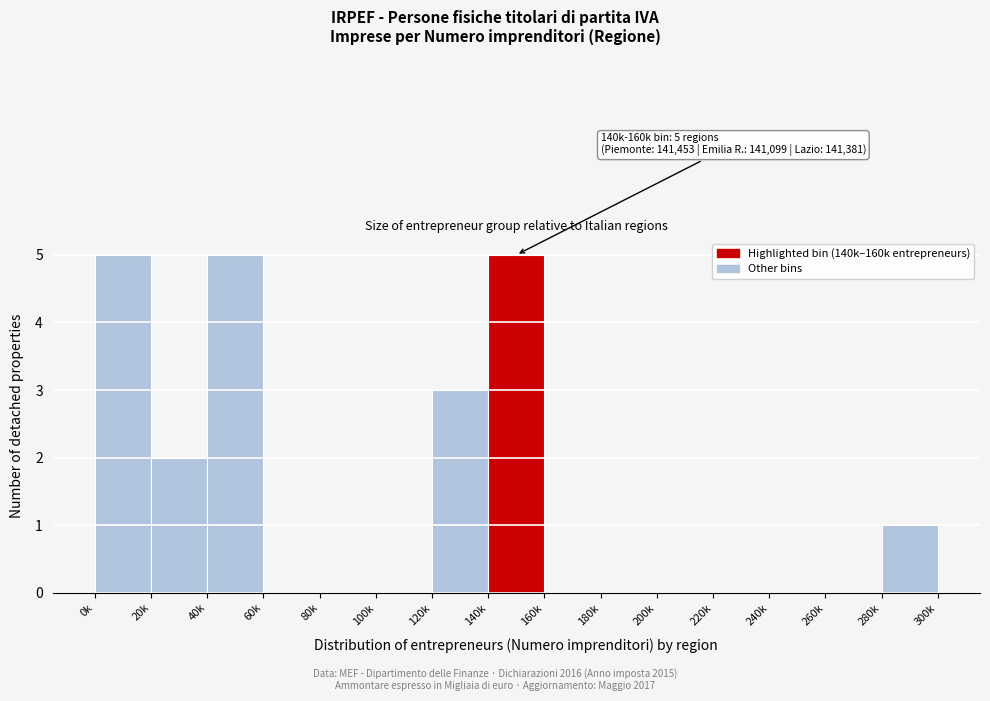

Reading left to right, transcribe all the data shown in this chart.

0k=5	20k=2	40k=5	60k=0	80k=0	100k=0	120k=3	140k=5	160k=0	180k=0	200k=0	220k=0	240k=0	260k=0	280k=1